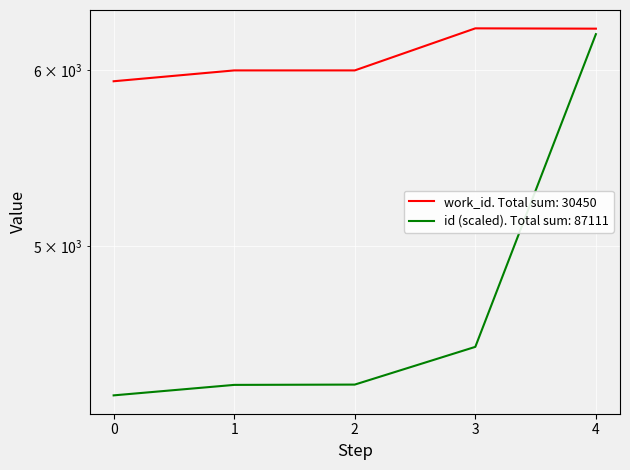

How many points are higher than both their immediate neighbors (excluding endpoints)?

1